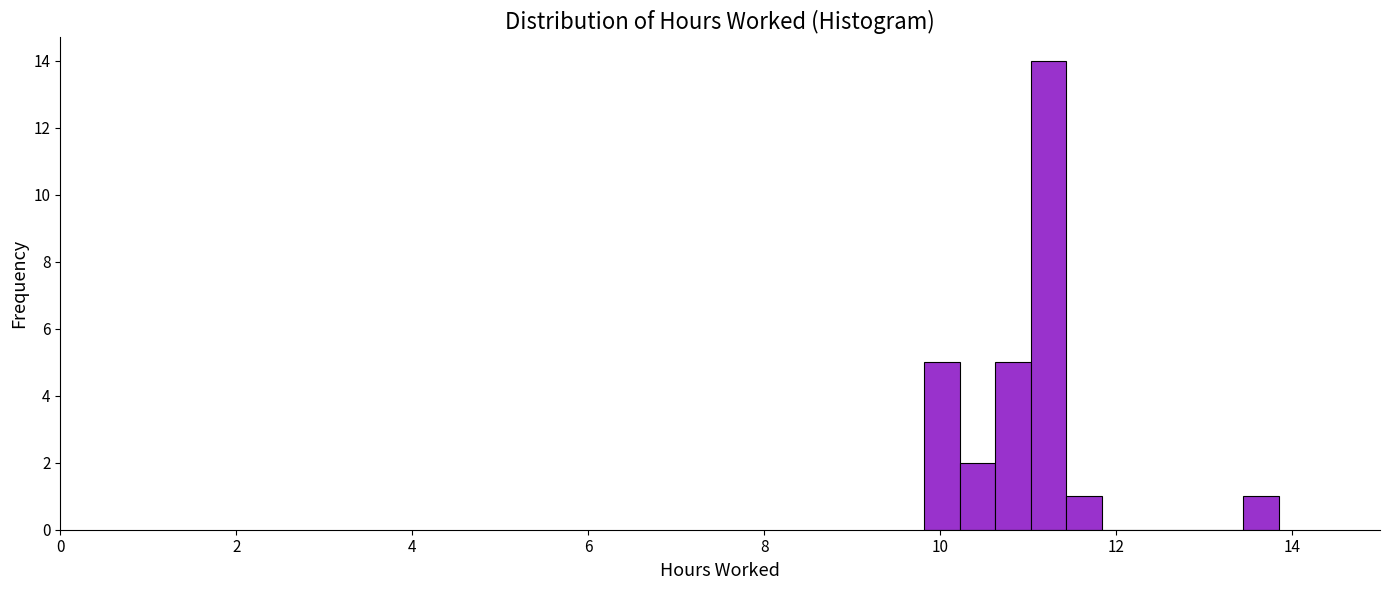

Read against the x-axis, roughly where is the centre of the tallest bar?

11.2